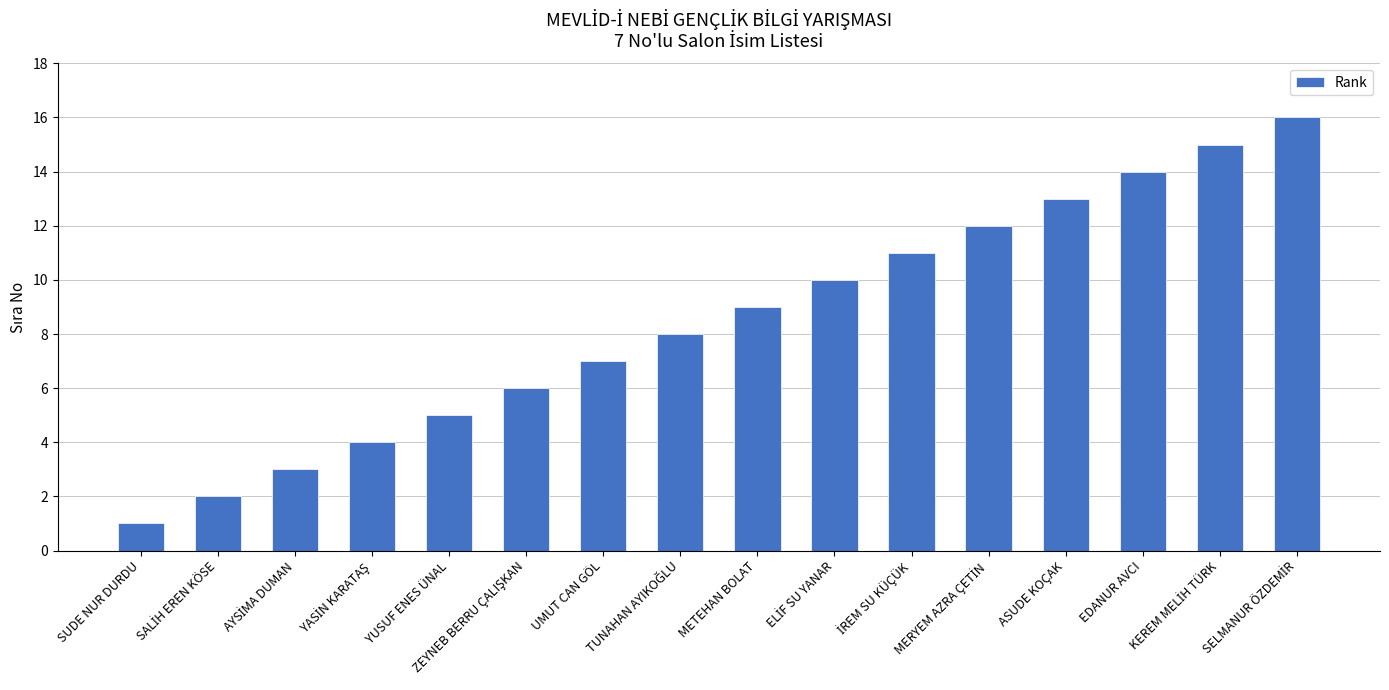

What is the maximum value shown in the chart?

16